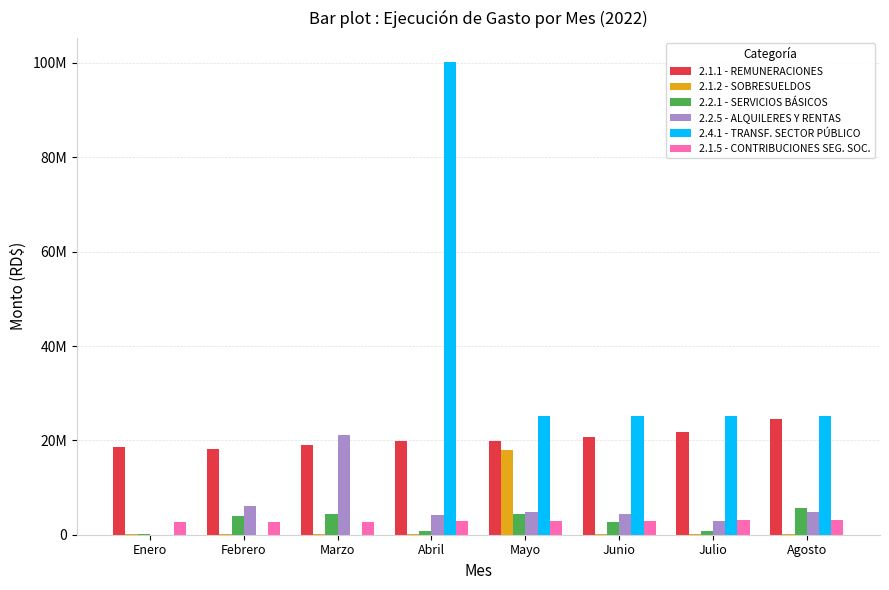

Are the bars grouped side by side (vs. stacked)?

Yes